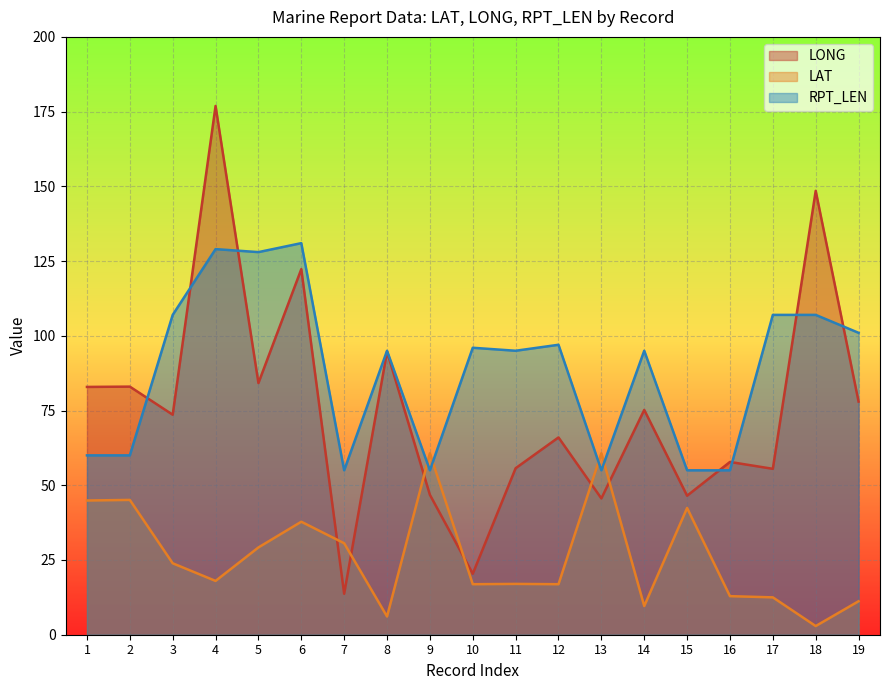

At which category does the chart reach its peak across all series?

4